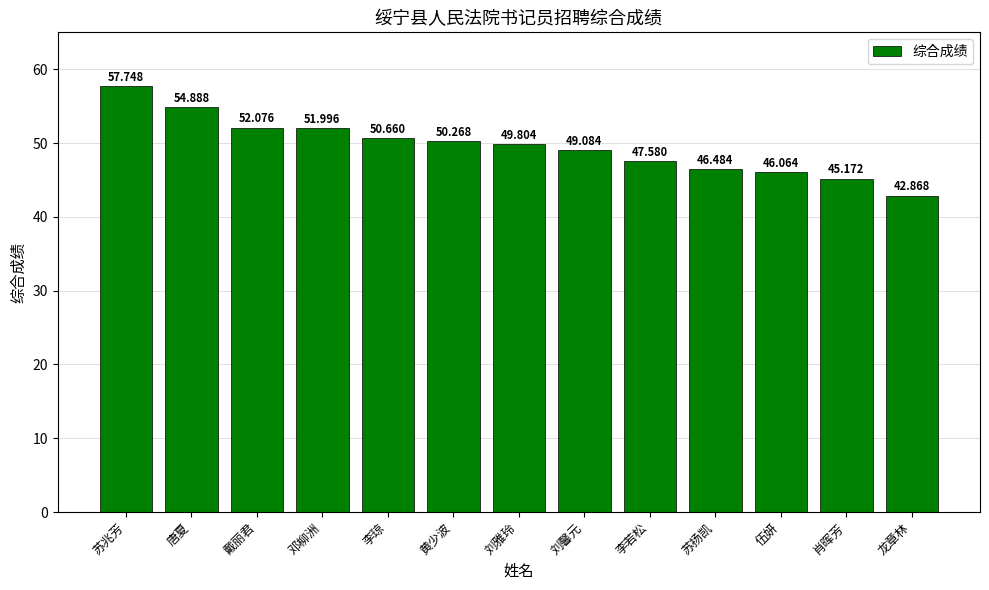

Which category has the highest value across all series?

苏兆芳